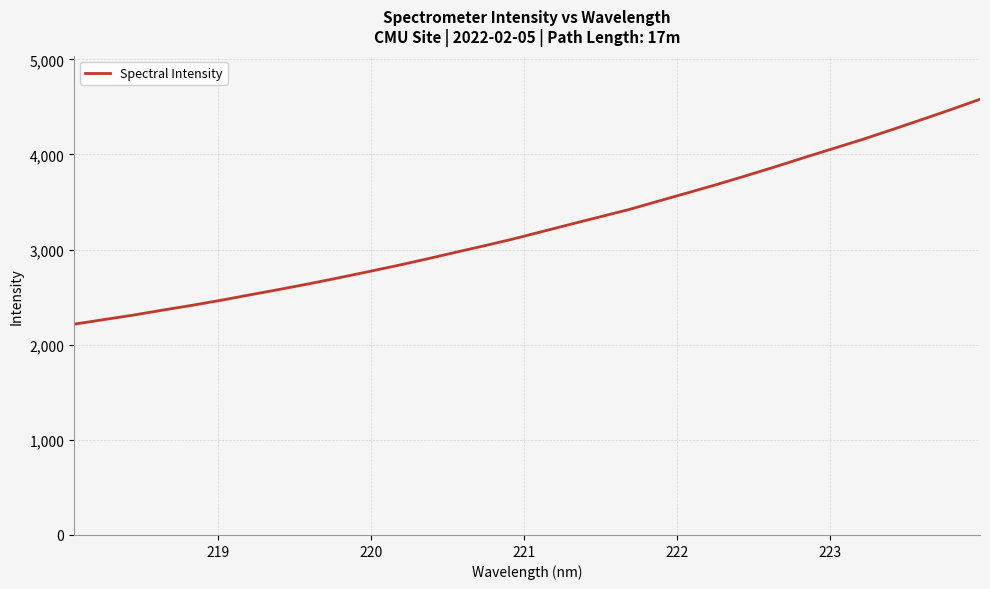

What is the difference between the maximum and second lowest values?

2316.7